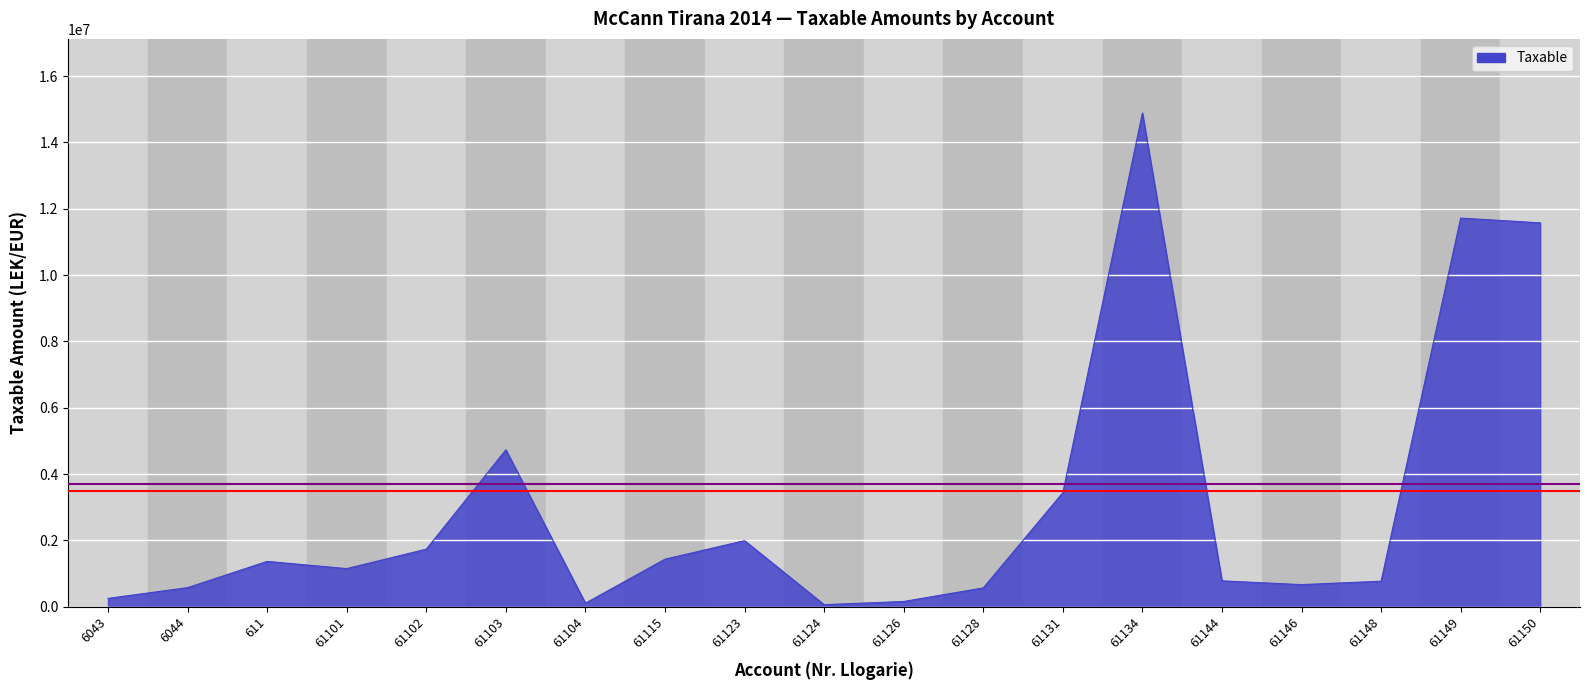

What is the change in value from 611 to 61146?

-699983.1